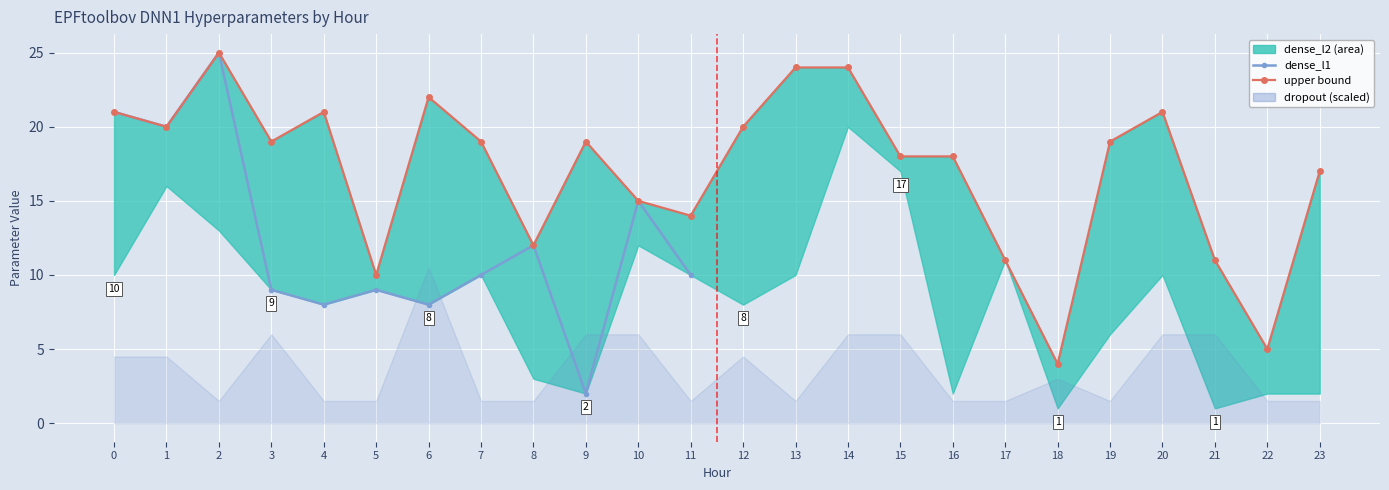

True or false: dense_l1 has more than 0 interior local peaks.

True